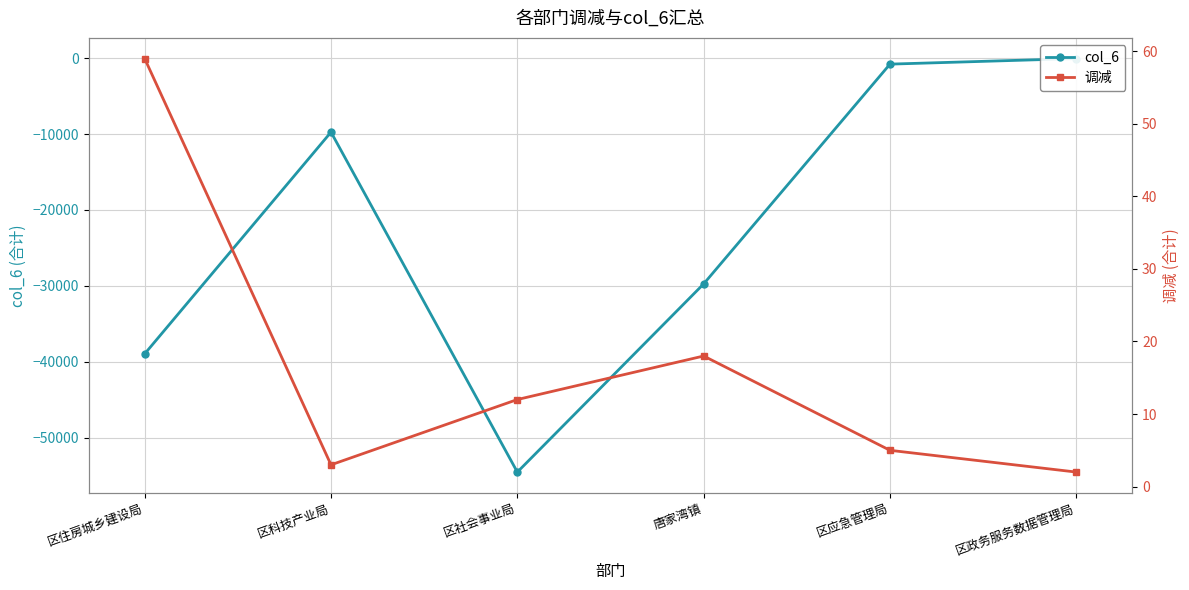

What is the highest value of the 调减 series?

59.0